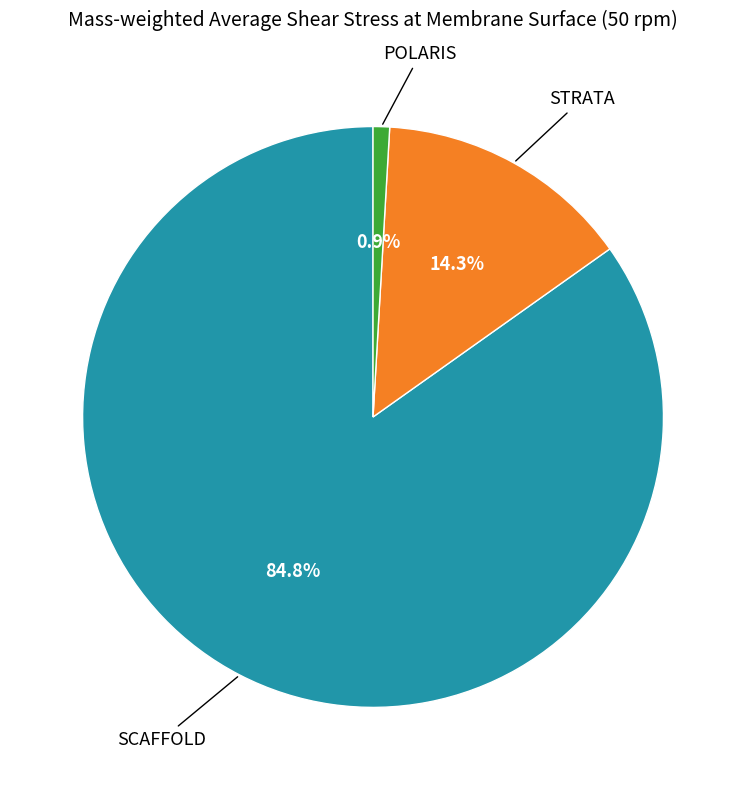

How many segments does this pie chart have?

3